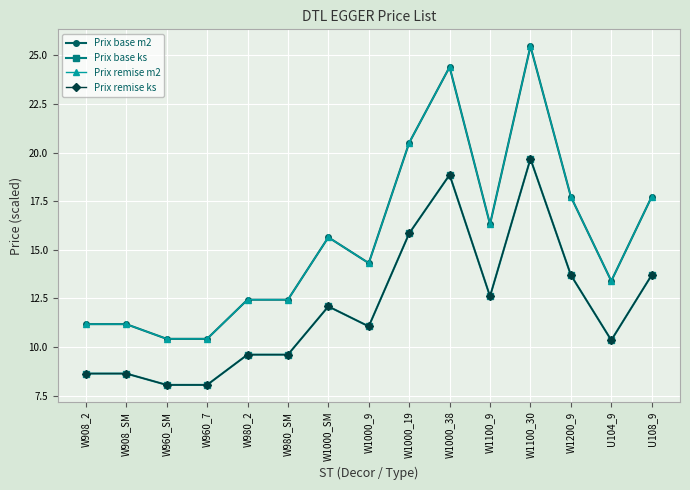

The value of Prix base ks at W960_SM is 8.1. True or false?

True